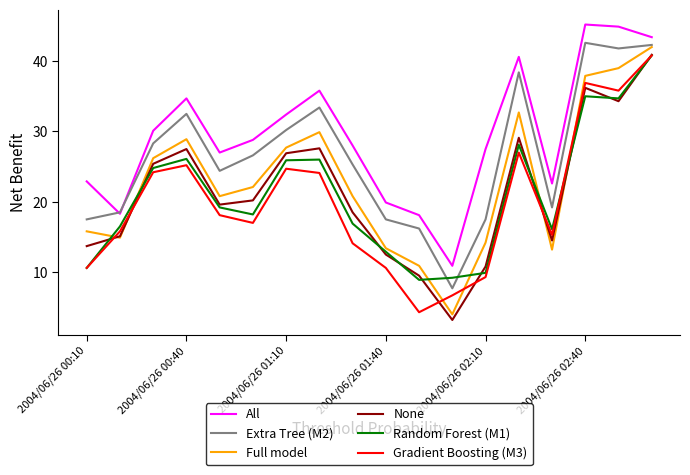

Which series has the largest total across all categories?

All